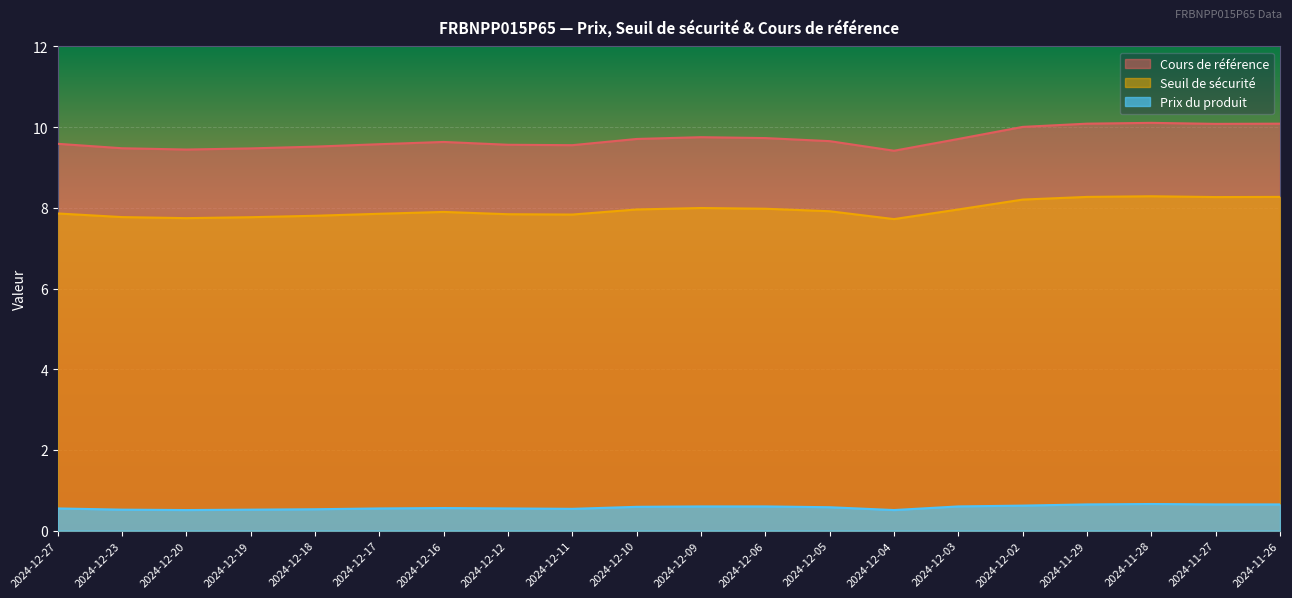

True or false: Cours de référence and Prix du produit cross at least once.

False